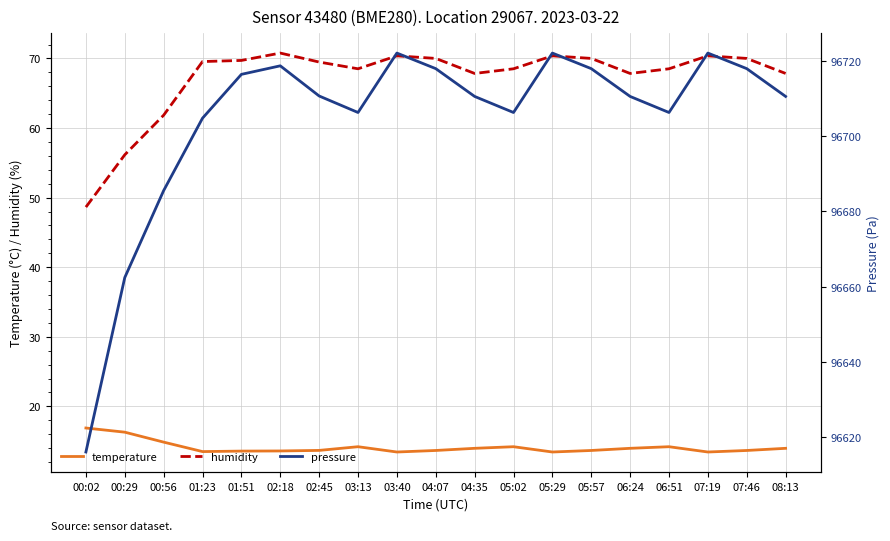

What is the sum of the pressure values at 03:13 and 07:19?

193428.4